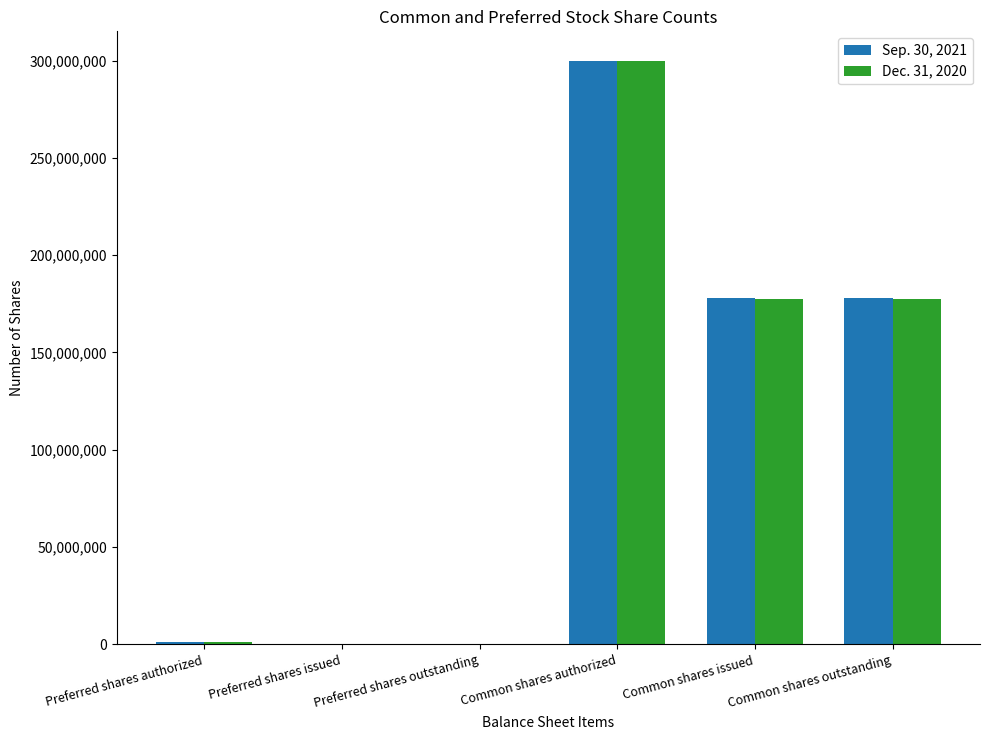

At which category is the sum across all series the highest?

Common shares authorized